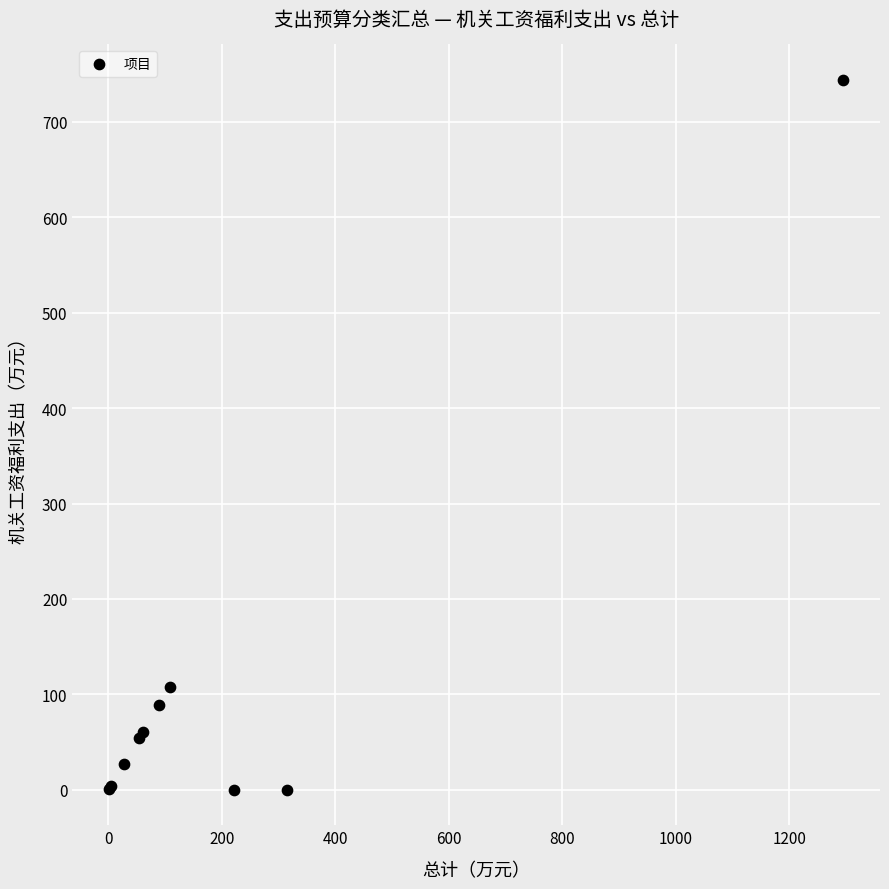

What Y value in the scatter plot is closest to 371?

108.1